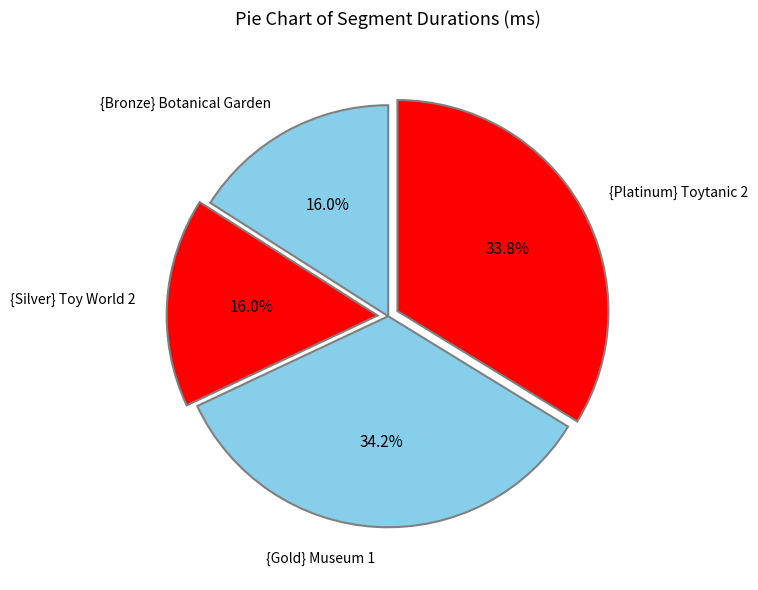

What is the total percentage of {Gold} Museum 1 and {Platinum} Toytanic 2?

68.0%